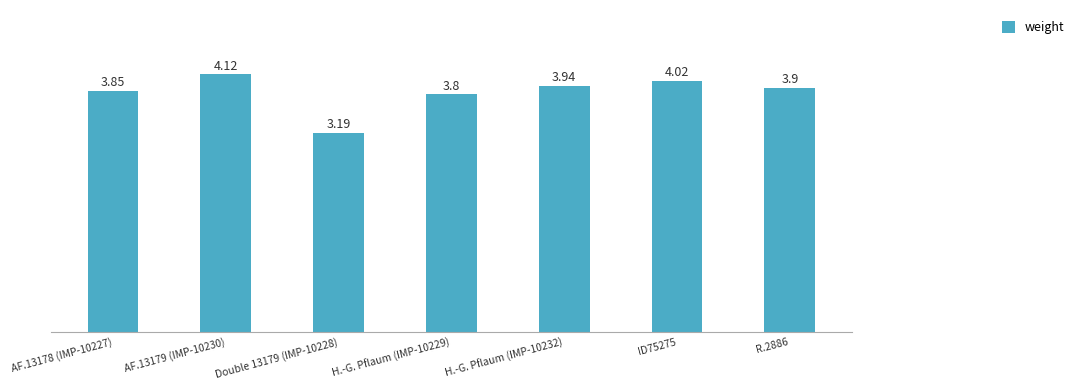

The value at AF.13178 (IMP-10227) is 6.0. True or false?

False